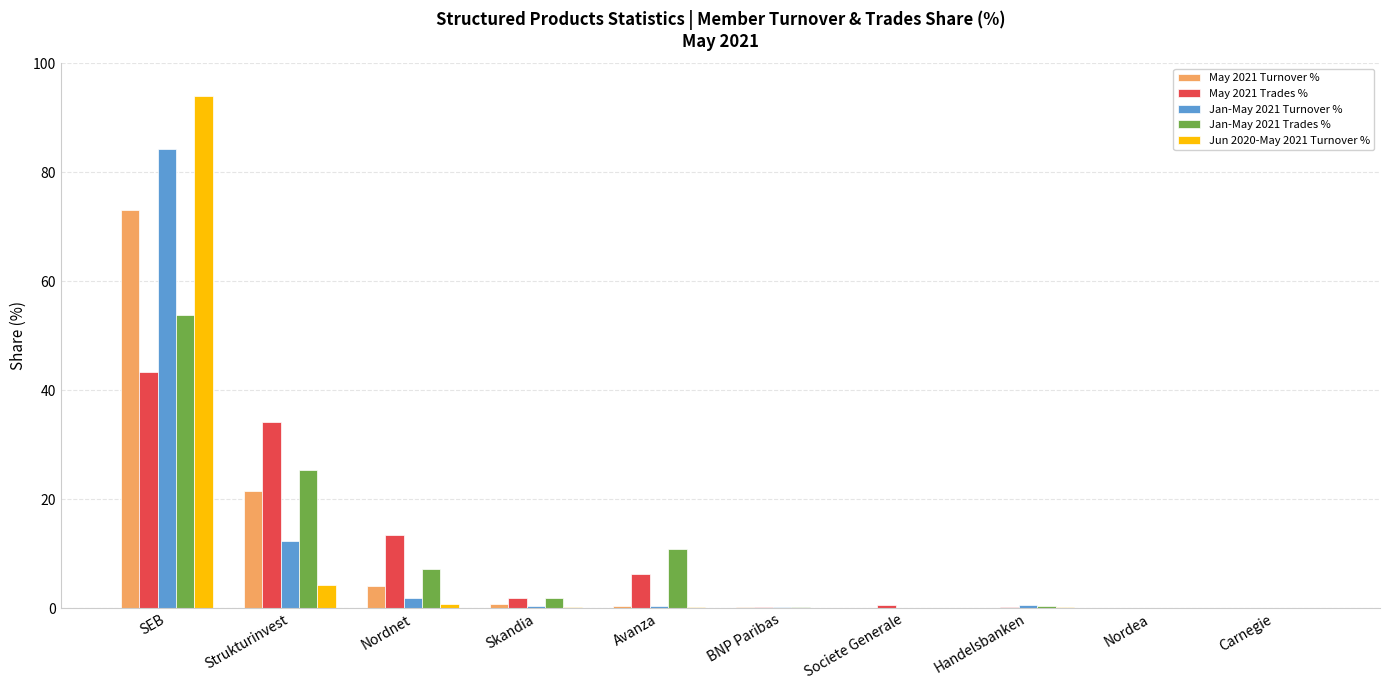

What are all the series names shown in the legend?

May 2021 Turnover %, May 2021 Trades %, Jan-May 2021 Turnover %, Jan-May 2021 Trades %, Jun 2020-May 2021 Turnover %